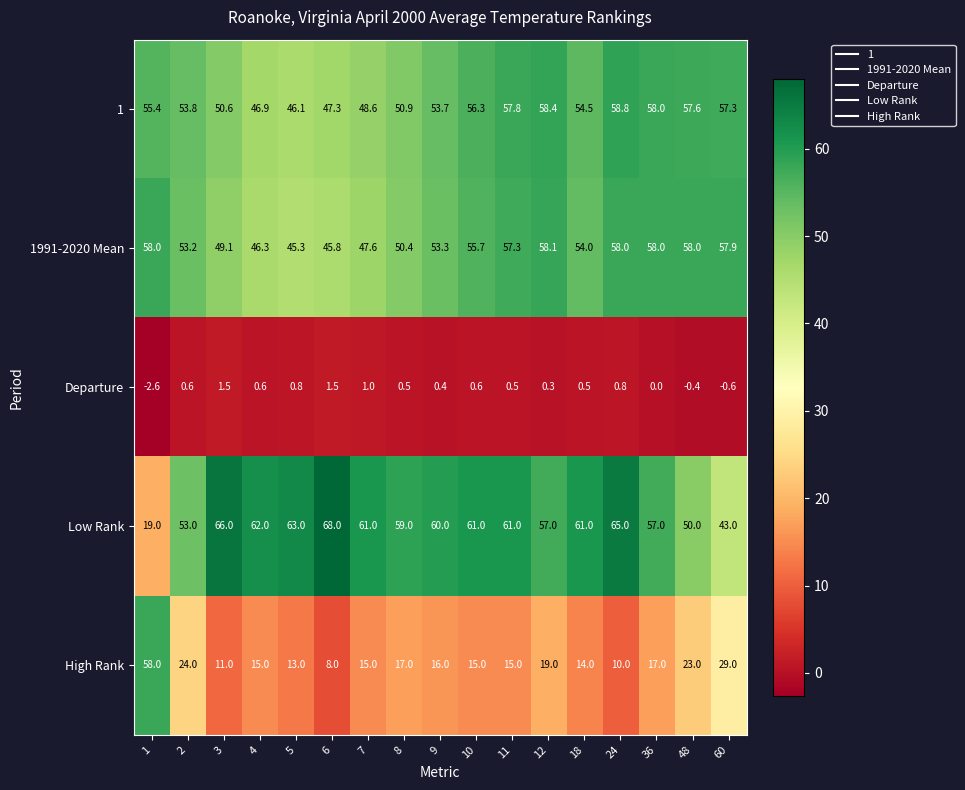

Is it true that 1991-2020 Mean equals 32.1 at 60?

False